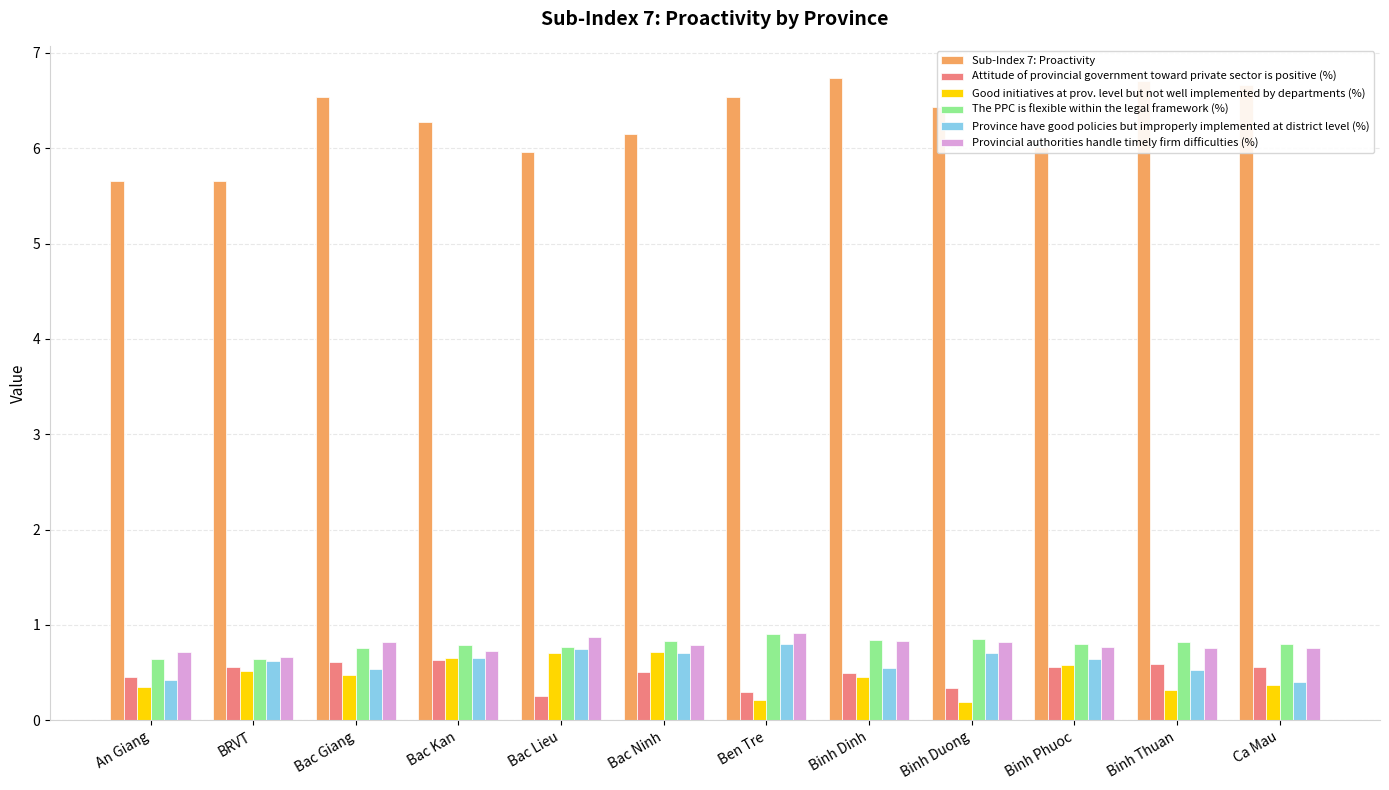

What is the spread (max minus min) of values at Ben Tre?

6.3